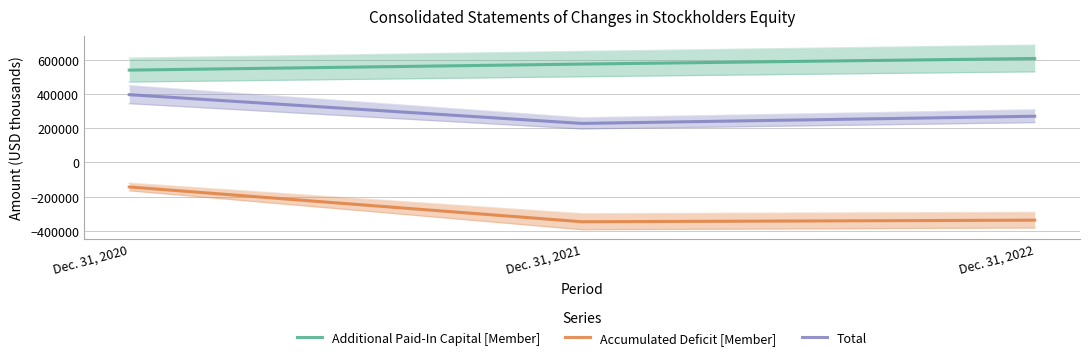

How many values in the Additional Paid-In Capital [Member] series exceed 575675?

1